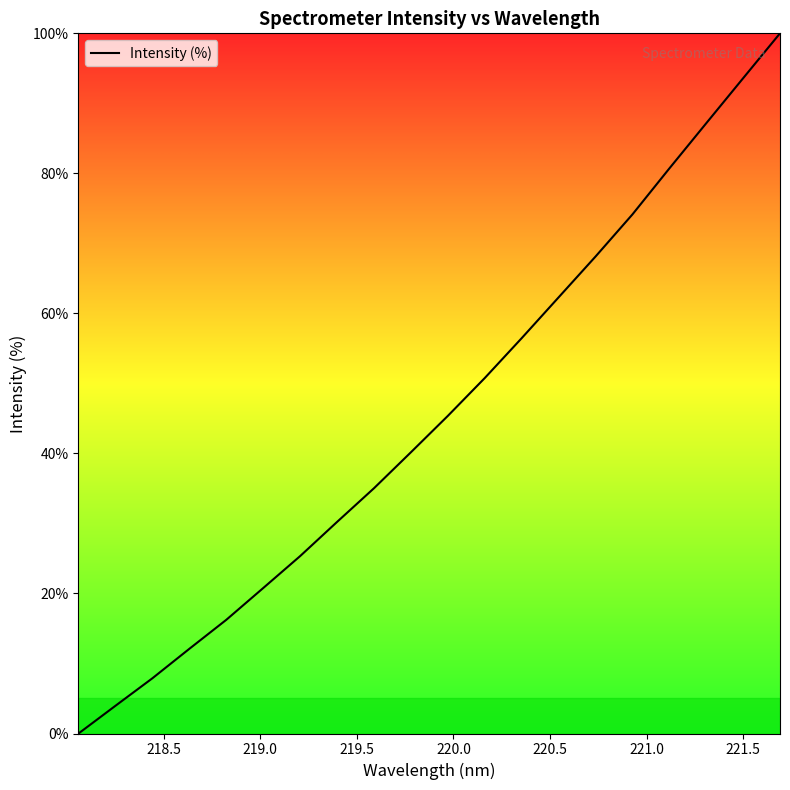

What is the greatest value displayed?

100.0